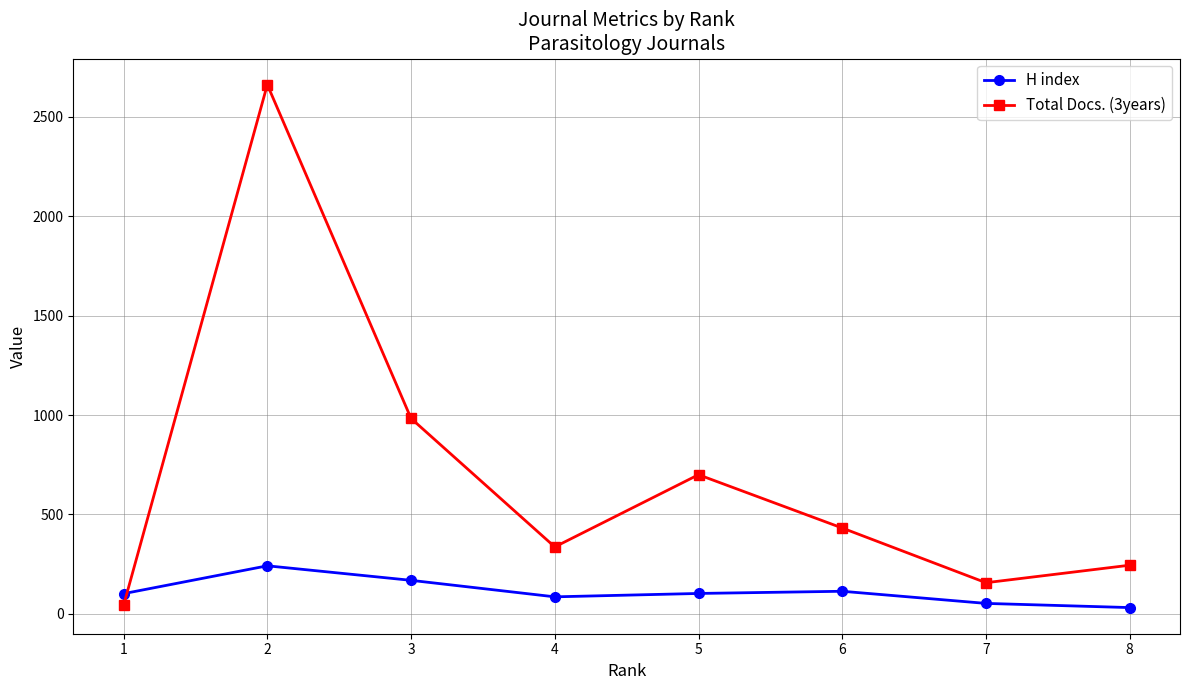

What is the difference between the maximum and minimum values in the Total Docs. (3years) series?

2618